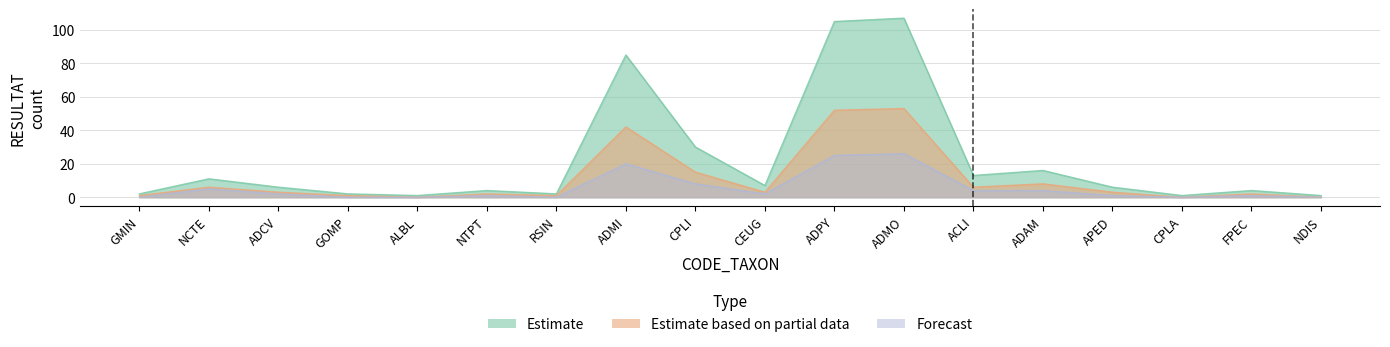

At how many categories does at least one series exceed 1?

15